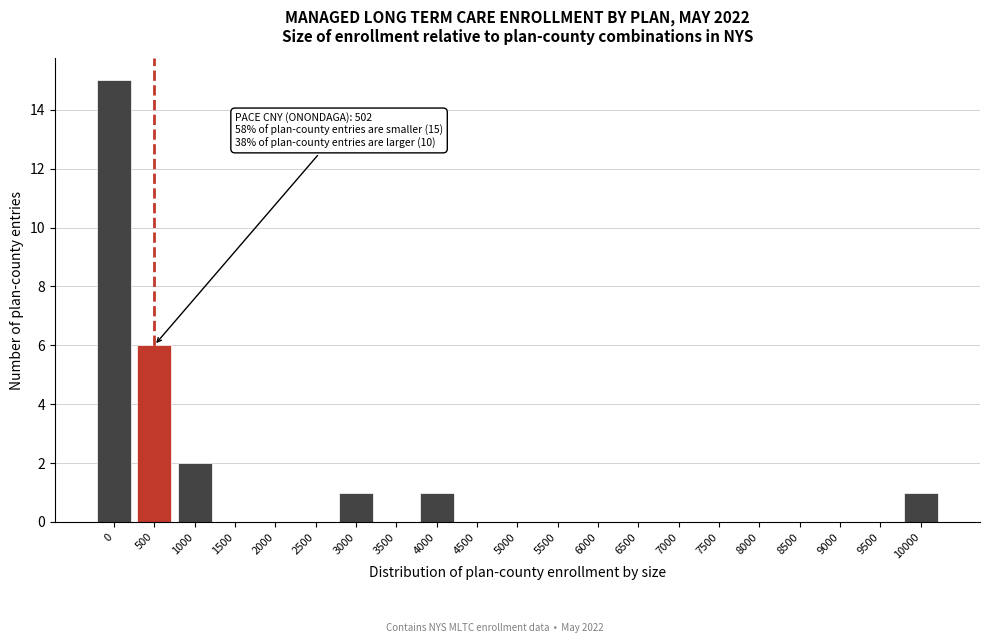

Reading left to right, extract all data points from this chart.

0=15	500=6	1000=2	1500=0	2000=0	2500=0	3000=1	3500=0	4000=1	4500=0	5000=0	5500=0	6000=0	6500=0	7000=0	7500=0	8000=0	8500=0	9000=0	9500=0	10000=1